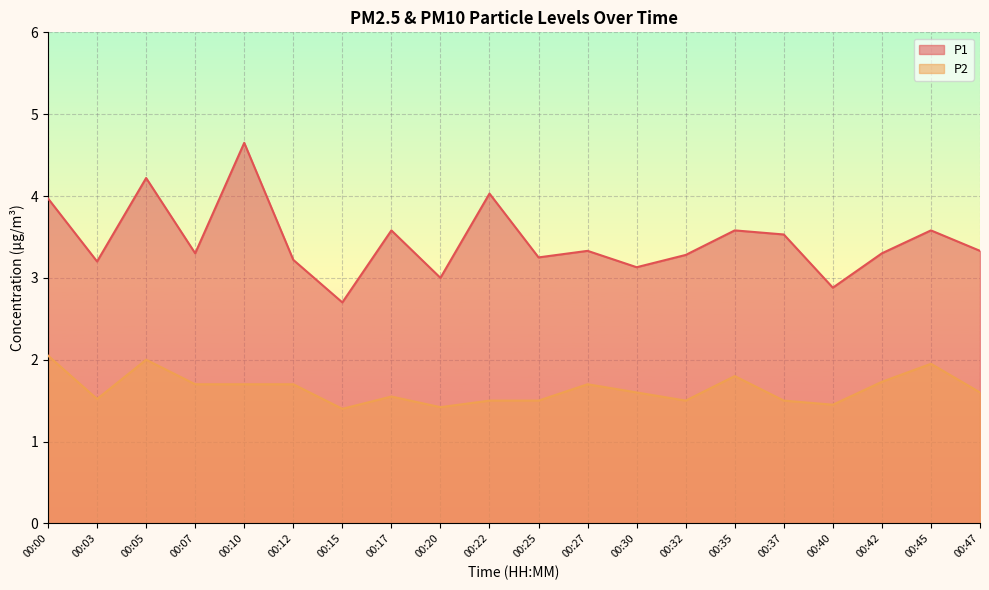

List the series in order of their overall mean, lowest first.

P2, P1